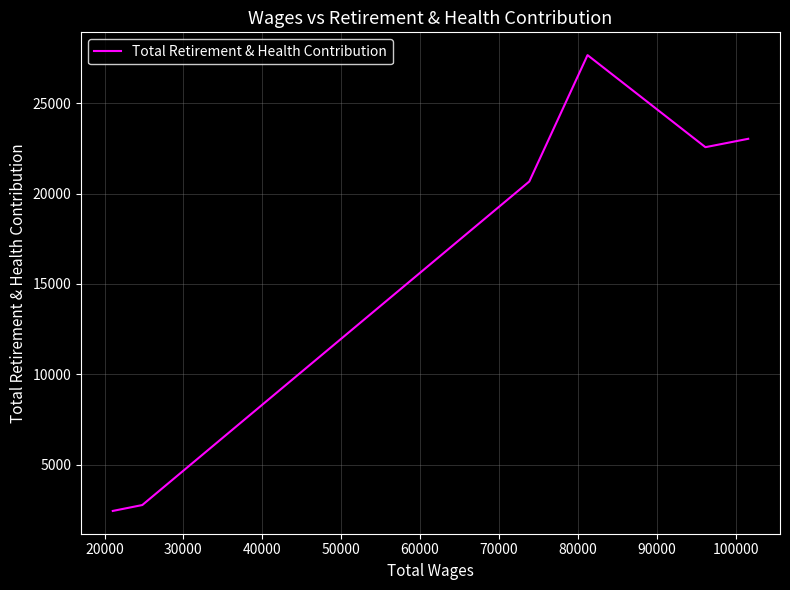

Is this an area chart (filled region under the line)?

No